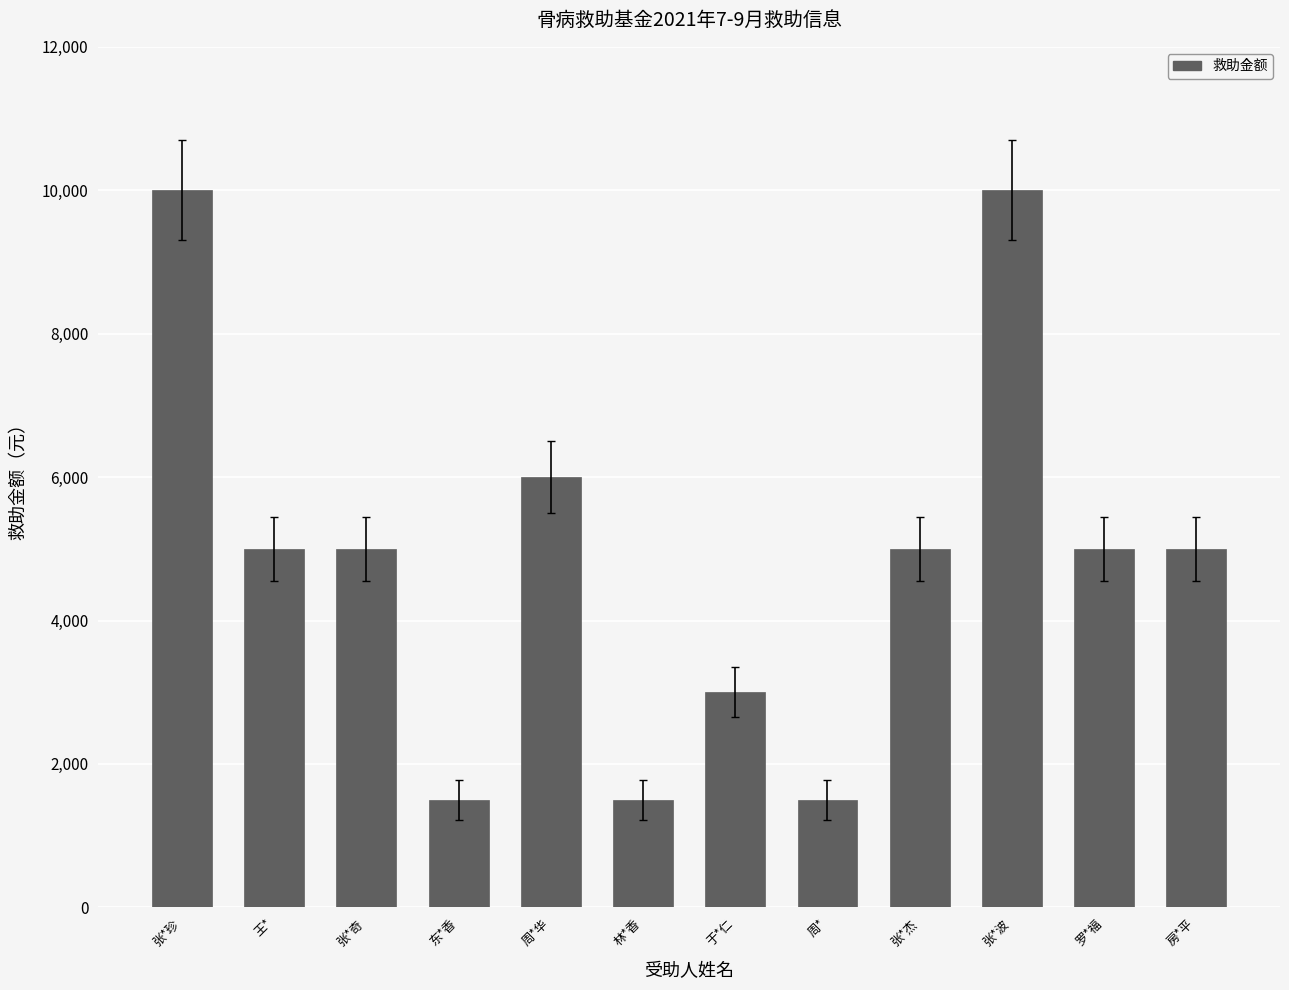

Approximately how many times larger is the value at 张*波 compared to 周*?

6.7